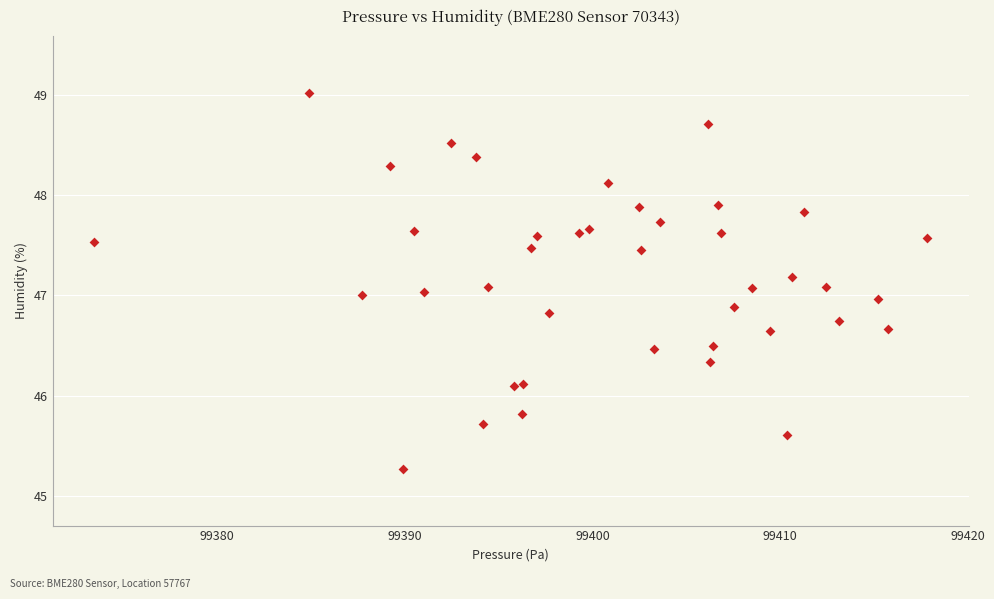

What is the range of X values (max minus min)?

44.4